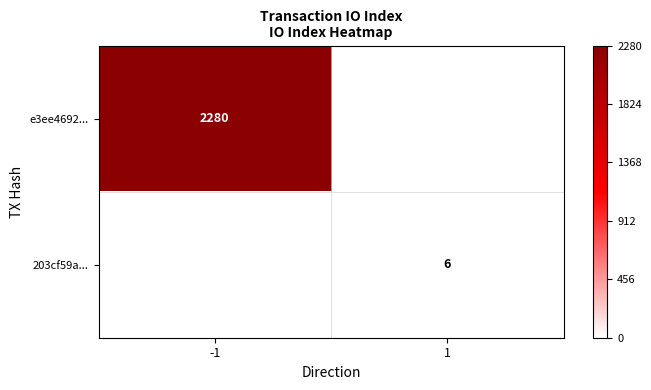

The e3ee4692... series shows 0.2 at -1. True or false?

False